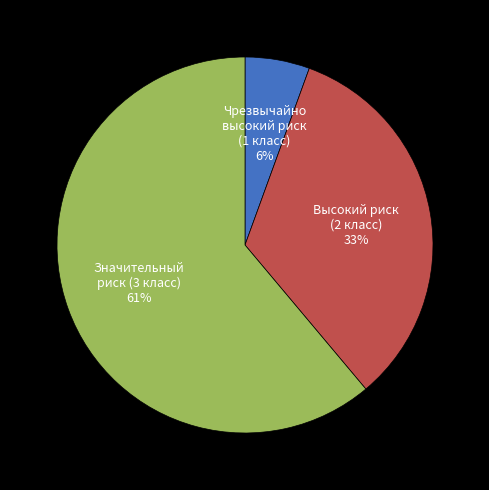

Do Значительный риск (3 класс) and Чрезвычайно высокий риск (1 класс) together represent more than half of the pie?

Yes